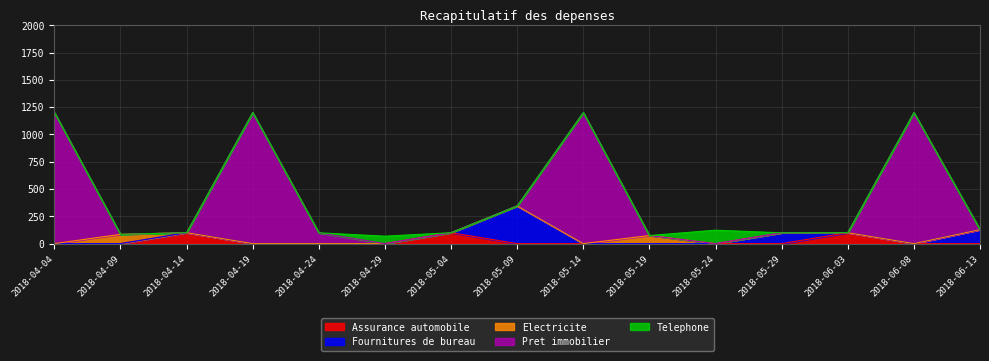

Reading right to left, transcribe all the data shown in this chart.

Assurance automobile: 2018-06-13=0	2018-06-08=0	2018-06-03=100	2018-05-29=0	2018-05-24=0	2018-05-19=0	2018-05-14=0	2018-05-09=0	2018-05-04=100	2018-04-29=0	2018-04-24=0	2018-04-19=0	2018-04-14=100	2018-04-09=0	2018-04-04=0
Fournitures de bureau: 2018-06-13=128	2018-06-08=0	2018-06-03=0	2018-05-29=99	2018-05-24=0	2018-05-19=0	2018-05-14=0	2018-05-09=345	2018-05-04=0	2018-04-29=0	2018-04-24=0	2018-04-19=0	2018-04-14=0	2018-04-09=0	2018-04-04=0
Electricite: 2018-06-13=0	2018-06-08=0	2018-06-03=0	2018-05-29=0	2018-05-24=0	2018-05-19=74	2018-05-14=0	2018-05-09=0	2018-05-04=0	2018-04-29=0	2018-04-24=0	2018-04-19=0	2018-04-14=0	2018-04-09=85	2018-04-04=0
Pret immobilier: 2018-06-13=0	2018-06-08=1200	2018-06-03=0	2018-05-29=0	2018-05-24=0	2018-05-19=0	2018-05-14=1200	2018-05-09=0	2018-05-04=0	2018-04-29=0	2018-04-24=99	2018-04-19=1200	2018-04-14=0	2018-04-09=0	2018-04-04=1200
Telephone: 2018-06-13=0	2018-06-08=0	2018-06-03=0	2018-05-29=0	2018-05-24=123	2018-05-19=0	2018-05-14=0	2018-05-09=0	2018-05-04=0	2018-04-29=68	2018-04-24=0	2018-04-19=0	2018-04-14=0	2018-04-09=0	2018-04-04=0